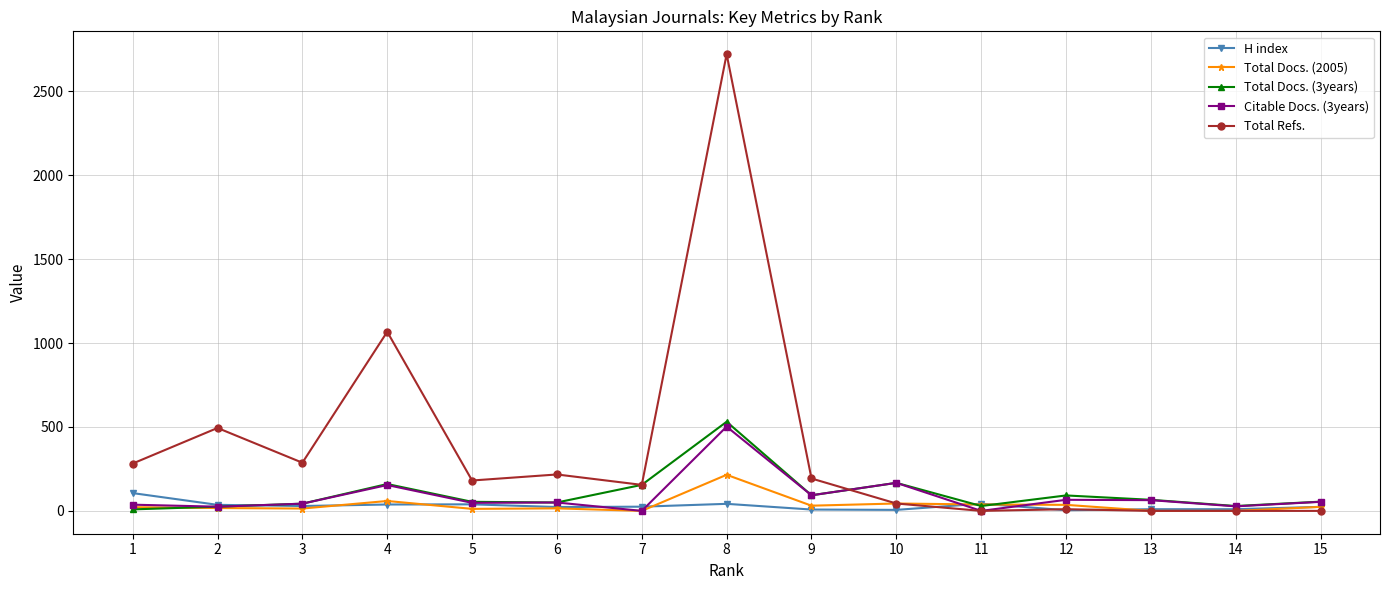

What is the total value across all series at 4?

1478